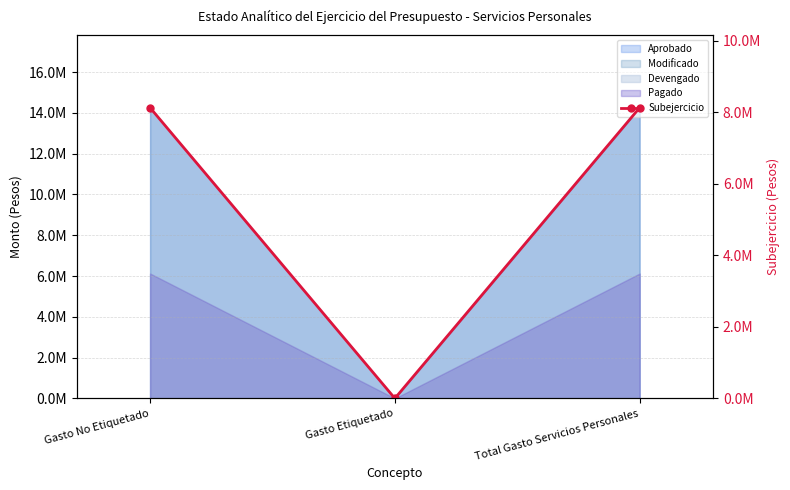

What is the change in value from Gasto No Etiquetado to Gasto Etiquetado?

-8130317.1